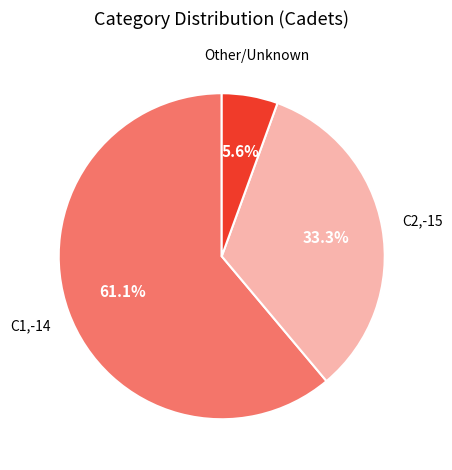

Is it true that C2,-15 is 16% of the pie?

False